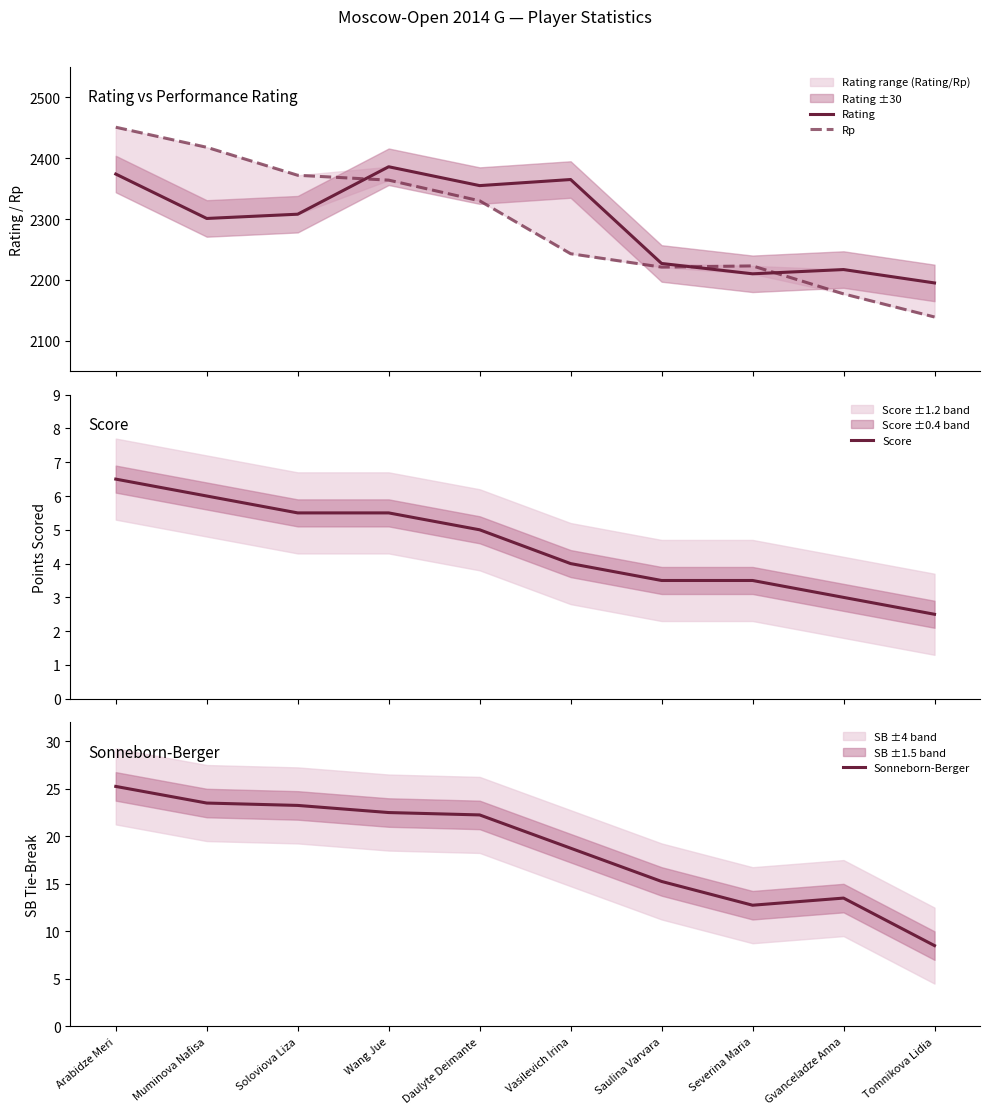

At which label does Sonneborn-Berger first exceed 22?

Arabidze Meri